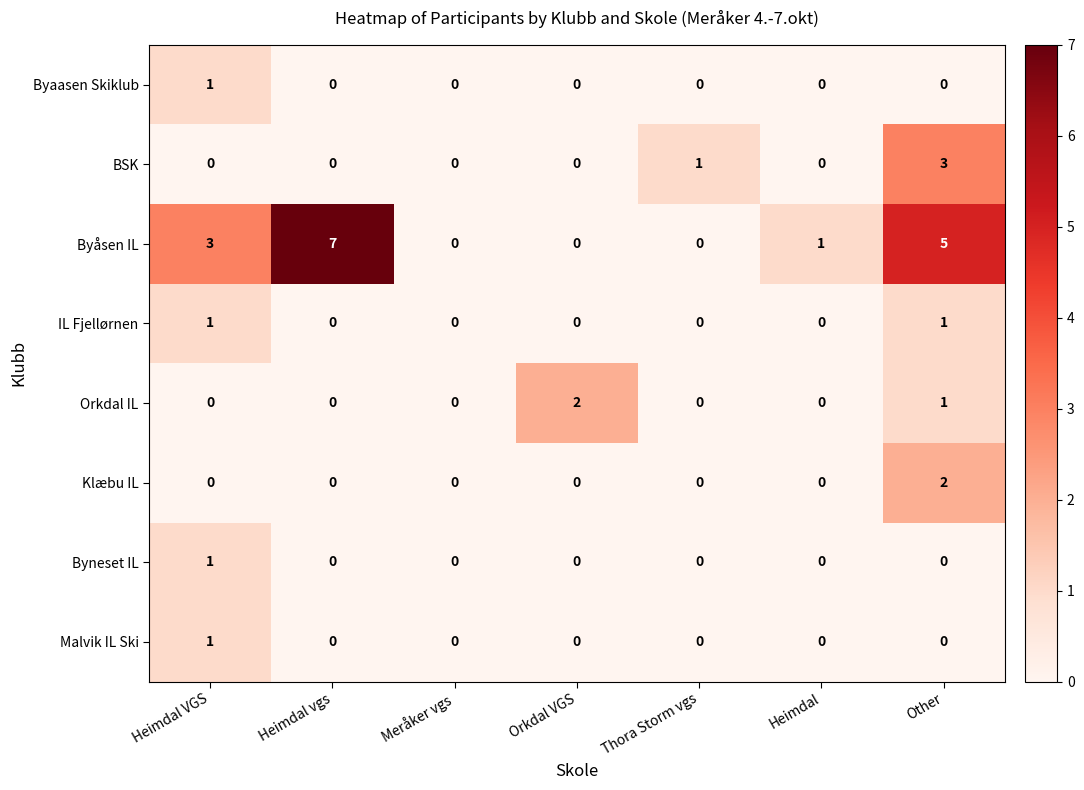

Which series has the widest spread of values?

Byåsen IL